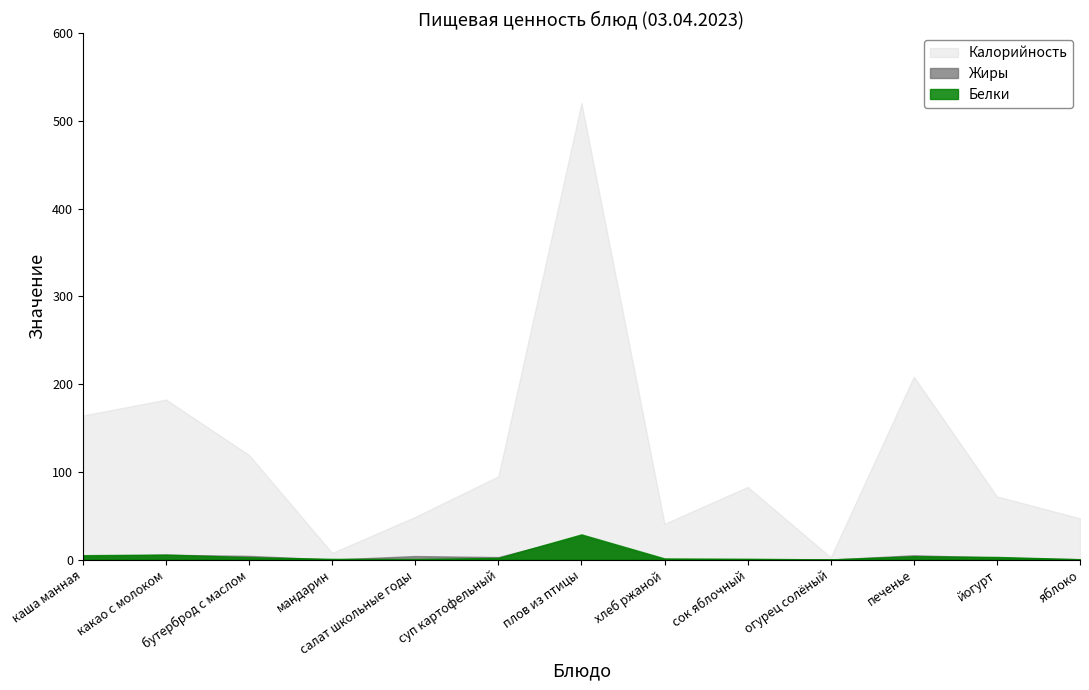

List the labels in order of Калорийность value, largest first.

плов из птицы, печенье, какао с молоком, каша манная, бутерброд с маслом, суп картофельный, сок яблочный, йогурт, салат школьные годы, яблоко, хлеб ржаной, мандарин, огурец солёный